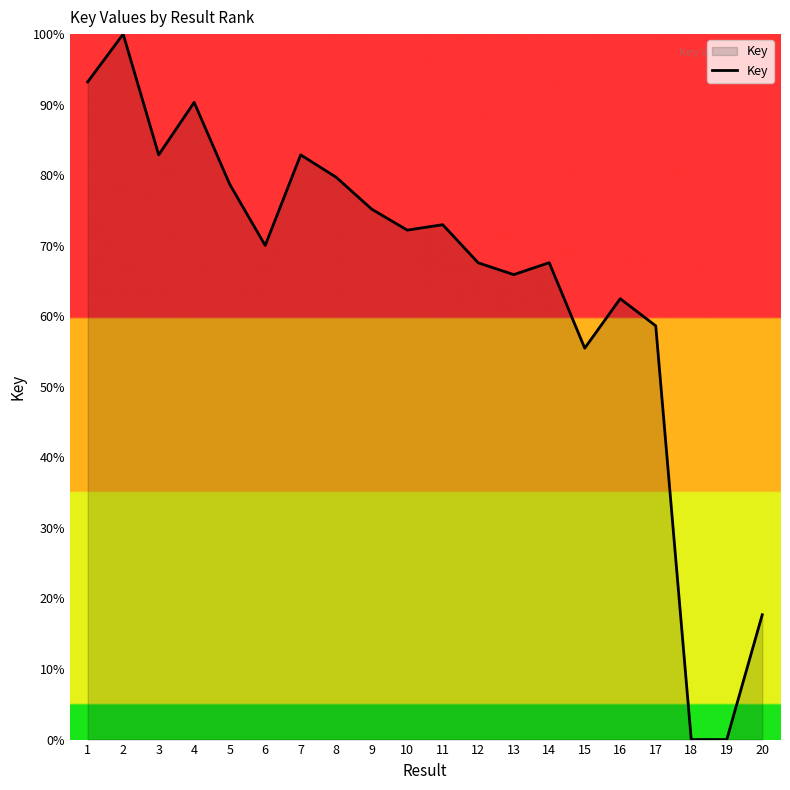

The value at 9 is 107.3. True or false?

False